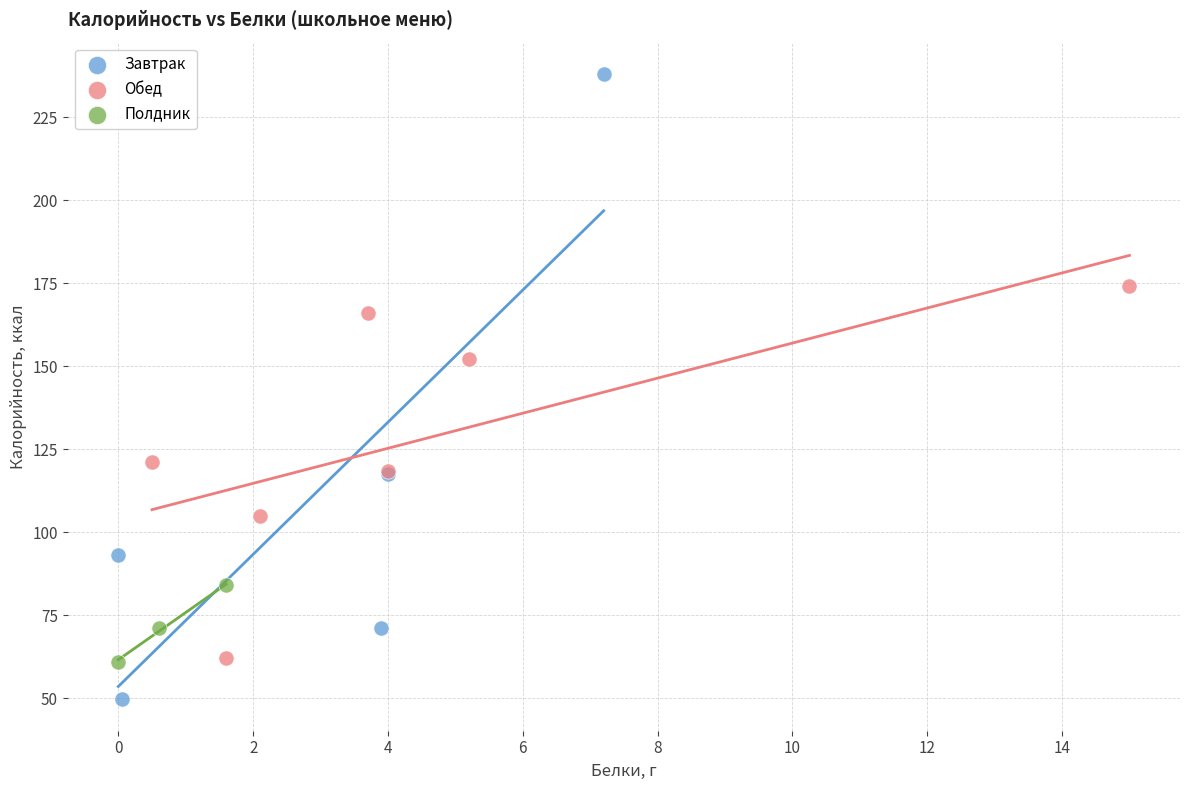

Which series reaches the minimum Y coordinate?

Завтрак